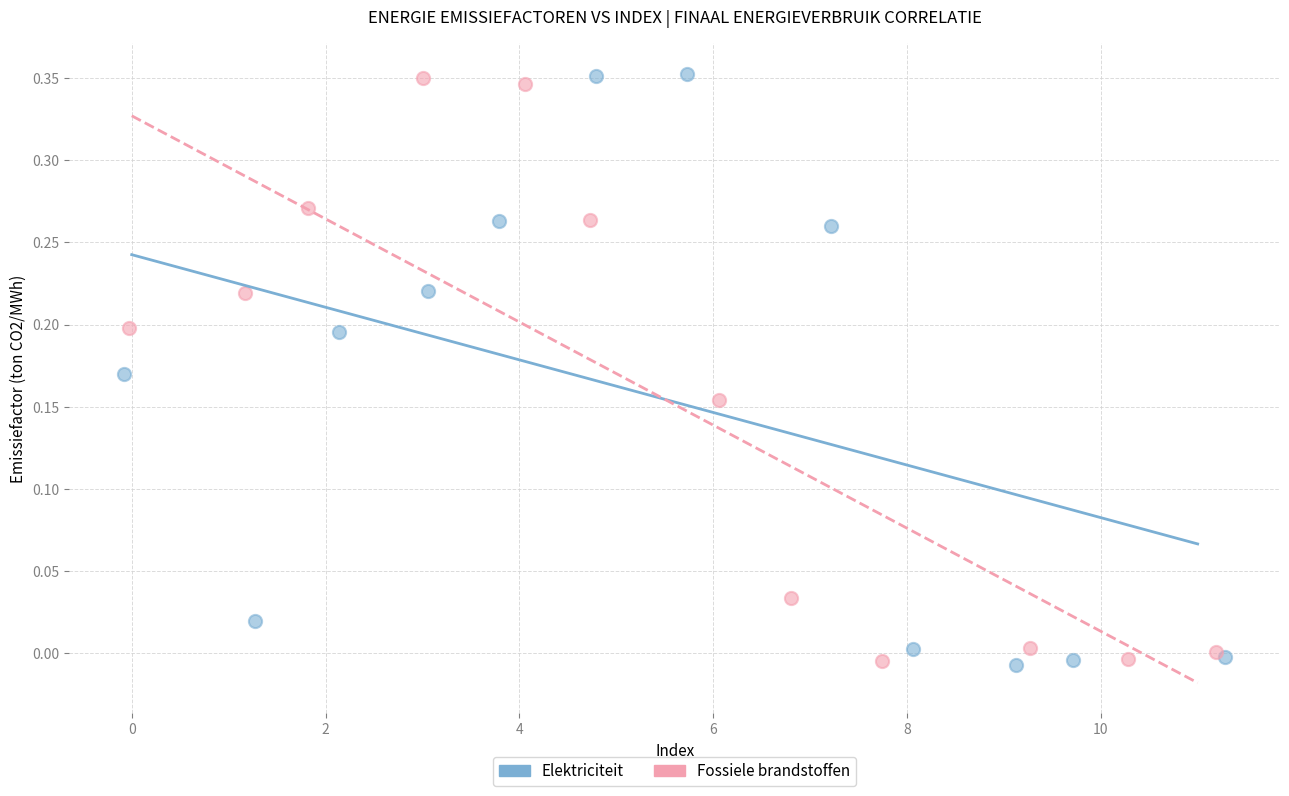

What are all the series names shown in the legend?

Elektriciteit, Fossiele brandstoffen